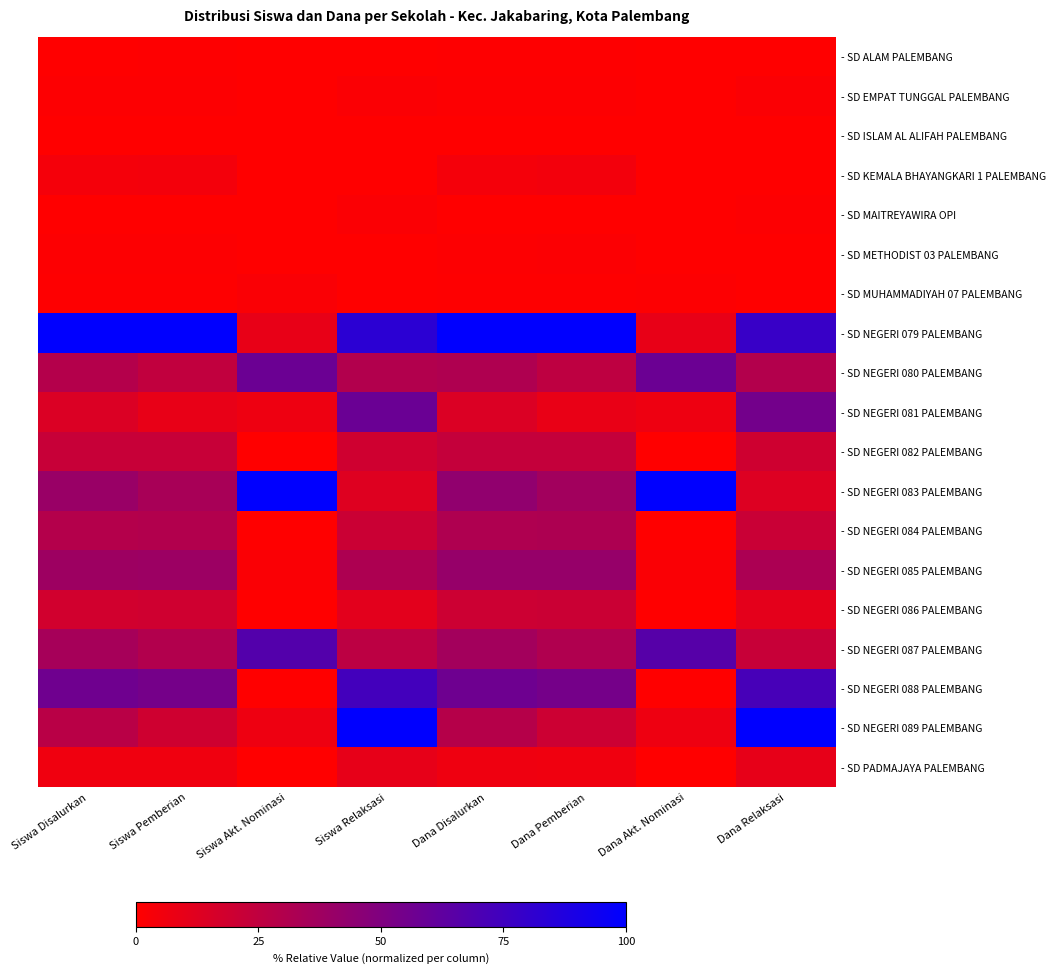

Reading left to right, extract all data points from this chart.

- SD ALAM PALEMBANG: Siswa Disalurkan=0.0	Siswa Pemberian=0.0	Siswa Akt. Nominasi=0.0	Siswa Relaksasi=0.0	Dana Disalurkan=0.0	Dana Pemberian=0.0	Dana Akt. Nominasi=0.0	Dana Relaksasi=0.0
- SD EMPAT TUNGGAL PALEMBANG: Siswa Disalurkan=0.0	Siswa Pemberian=0.0	Siswa Akt. Nominasi=0.0	Siswa Relaksasi=0.0	Dana Disalurkan=0.0	Dana Pemberian=0.0	Dana Akt. Nominasi=0.0	Dana Relaksasi=0.0
- SD ISLAM AL ALIFAH PALEMBANG: Siswa Disalurkan=0.0	Siswa Pemberian=0.0	Siswa Akt. Nominasi=0.0	Siswa Relaksasi=0.0	Dana Disalurkan=0.0	Dana Pemberian=0.0	Dana Akt. Nominasi=0.0	Dana Relaksasi=0.0
- SD KEMALA BHAYANGKARI 1 PALEMBANG: Siswa Disalurkan=0.0	Siswa Pemberian=0.0	Siswa Akt. Nominasi=0.0	Siswa Relaksasi=0.0	Dana Disalurkan=0.0	Dana Pemberian=0.0	Dana Akt. Nominasi=0.0	Dana Relaksasi=0.0
- SD MAITREYAWIRA OPI: Siswa Disalurkan=0.0	Siswa Pemberian=0.0	Siswa Akt. Nominasi=0.0	Siswa Relaksasi=0.0	Dana Disalurkan=0.0	Dana Pemberian=0.0	Dana Akt. Nominasi=0.0	Dana Relaksasi=0.0
- SD METHODIST 03 PALEMBANG: Siswa Disalurkan=0.0	Siswa Pemberian=0.0	Siswa Akt. Nominasi=0.0	Siswa Relaksasi=0.0	Dana Disalurkan=0.0	Dana Pemberian=0.0	Dana Akt. Nominasi=0.0	Dana Relaksasi=0.0
- SD MUHAMMADIYAH 07 PALEMBANG: Siswa Disalurkan=0.0	Siswa Pemberian=0.0	Siswa Akt. Nominasi=0.0	Siswa Relaksasi=0.0	Dana Disalurkan=0.0	Dana Pemberian=0.0	Dana Akt. Nominasi=0.0	Dana Relaksasi=0.0
- SD NEGERI 079 PALEMBANG: Siswa Disalurkan=1.0	Siswa Pemberian=1.0	Siswa Akt. Nominasi=0.1	Siswa Relaksasi=0.8	Dana Disalurkan=1.0	Dana Pemberian=1.0	Dana Akt. Nominasi=0.1	Dana Relaksasi=0.8
- SD NEGERI 080 PALEMBANG: Siswa Disalurkan=0.3	Siswa Pemberian=0.2	Siswa Akt. Nominasi=0.6	Siswa Relaksasi=0.3	Dana Disalurkan=0.3	Dana Pemberian=0.3	Dana Akt. Nominasi=0.6	Dana Relaksasi=0.3
- SD NEGERI 081 PALEMBANG: Siswa Disalurkan=0.1	Siswa Pemberian=0.1	Siswa Akt. Nominasi=0.1	Siswa Relaksasi=0.6	Dana Disalurkan=0.1	Dana Pemberian=0.1	Dana Akt. Nominasi=0.1	Dana Relaksasi=0.5
- SD NEGERI 082 PALEMBANG: Siswa Disalurkan=0.2	Siswa Pemberian=0.2	Siswa Akt. Nominasi=0.0	Siswa Relaksasi=0.2	Dana Disalurkan=0.2	Dana Pemberian=0.2	Dana Akt. Nominasi=0.0	Dana Relaksasi=0.2
- SD NEGERI 083 PALEMBANG: Siswa Disalurkan=0.4	Siswa Pemberian=0.3	Siswa Akt. Nominasi=1.0	Siswa Relaksasi=0.1	Dana Disalurkan=0.4	Dana Pemberian=0.4	Dana Akt. Nominasi=1.0	Dana Relaksasi=0.1
- SD NEGERI 084 PALEMBANG: Siswa Disalurkan=0.3	Siswa Pemberian=0.3	Siswa Akt. Nominasi=0.0	Siswa Relaksasi=0.2	Dana Disalurkan=0.3	Dana Pemberian=0.3	Dana Akt. Nominasi=0.0	Dana Relaksasi=0.2
- SD NEGERI 085 PALEMBANG: Siswa Disalurkan=0.4	Siswa Pemberian=0.4	Siswa Akt. Nominasi=0.0	Siswa Relaksasi=0.3	Dana Disalurkan=0.4	Dana Pemberian=0.4	Dana Akt. Nominasi=0.0	Dana Relaksasi=0.3
- SD NEGERI 086 PALEMBANG: Siswa Disalurkan=0.2	Siswa Pemberian=0.2	Siswa Akt. Nominasi=0.0	Siswa Relaksasi=0.1	Dana Disalurkan=0.2	Dana Pemberian=0.2	Dana Akt. Nominasi=0.0	Dana Relaksasi=0.1
- SD NEGERI 087 PALEMBANG: Siswa Disalurkan=0.4	Siswa Pemberian=0.3	Siswa Akt. Nominasi=0.7	Siswa Relaksasi=0.3	Dana Disalurkan=0.4	Dana Pemberian=0.3	Dana Akt. Nominasi=0.7	Dana Relaksasi=0.2
- SD NEGERI 088 PALEMBANG: Siswa Disalurkan=0.6	Siswa Pemberian=0.5	Siswa Akt. Nominasi=0.0	Siswa Relaksasi=0.7	Dana Disalurkan=0.6	Dana Pemberian=0.5	Dana Akt. Nominasi=0.0	Dana Relaksasi=0.7
- SD NEGERI 089 PALEMBANG: Siswa Disalurkan=0.3	Siswa Pemberian=0.2	Siswa Akt. Nominasi=0.1	Siswa Relaksasi=1.0	Dana Disalurkan=0.3	Dana Pemberian=0.2	Dana Akt. Nominasi=0.1	Dana Relaksasi=1.0
- SD PADMAJAYA PALEMBANG: Siswa Disalurkan=0.1	Siswa Pemberian=0.1	Siswa Akt. Nominasi=0.0	Siswa Relaksasi=0.1	Dana Disalurkan=0.1	Dana Pemberian=0.1	Dana Akt. Nominasi=0.0	Dana Relaksasi=0.1